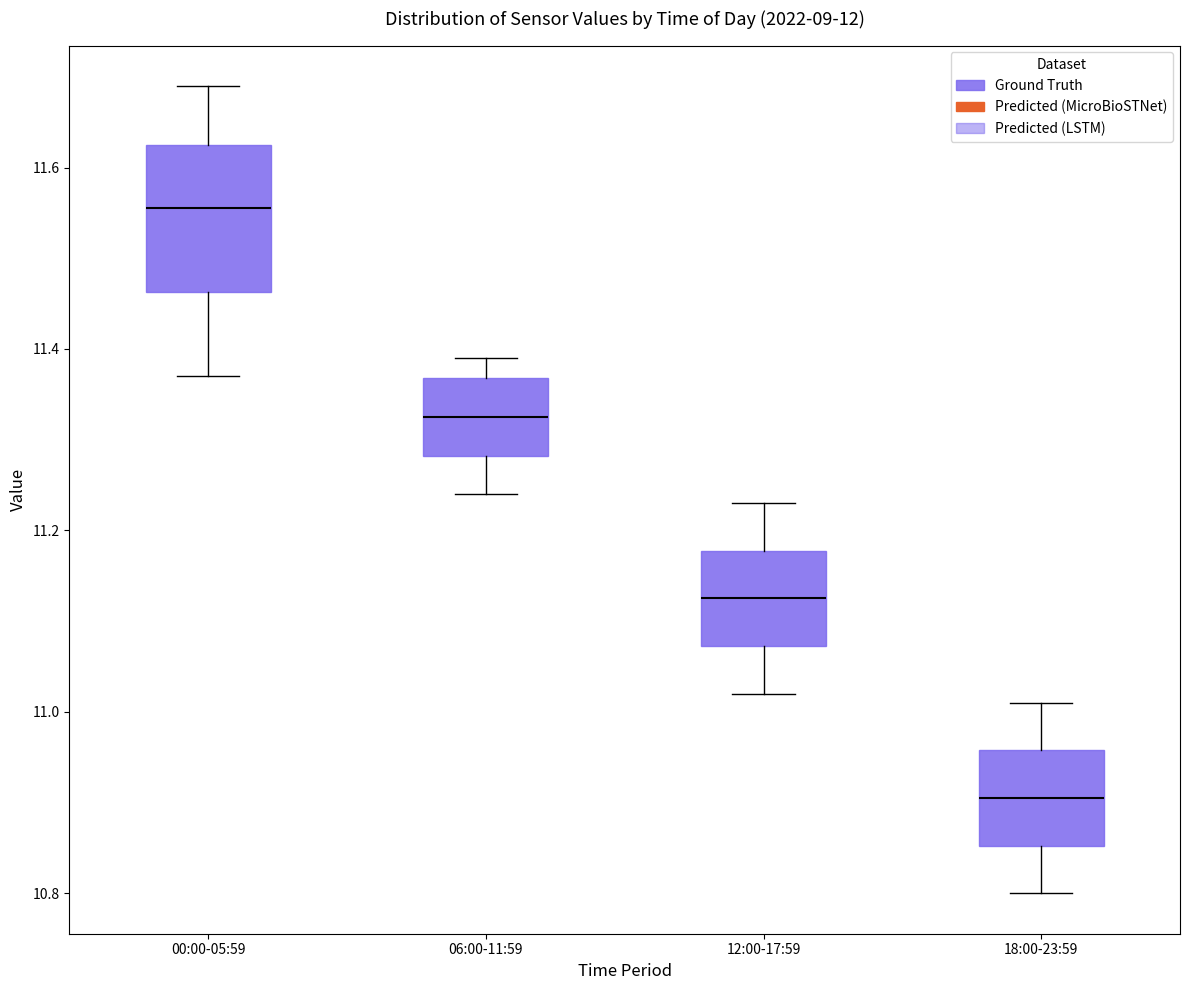

Reading left to right, transcribe this box plot: for each box, give where its median line is, the range the box spans, and where its two whiskers end, as read against the y-axis. The values are not printed on the chart, so give them approximately, as read against the axis.

00:00-05:59: median 11.56, box 11.46 to 11.62, whiskers 11.38 to 11.70
06:00-11:59: median 11.32, box 11.28 to 11.36, whiskers 11.24 to 11.40
12:00-17:59: median 11.12, box 11.08 to 11.18, whiskers 11.02 to 11.24
18:00-23:59: median 10.90, box 10.86 to 10.96, whiskers 10.80 to 11.02